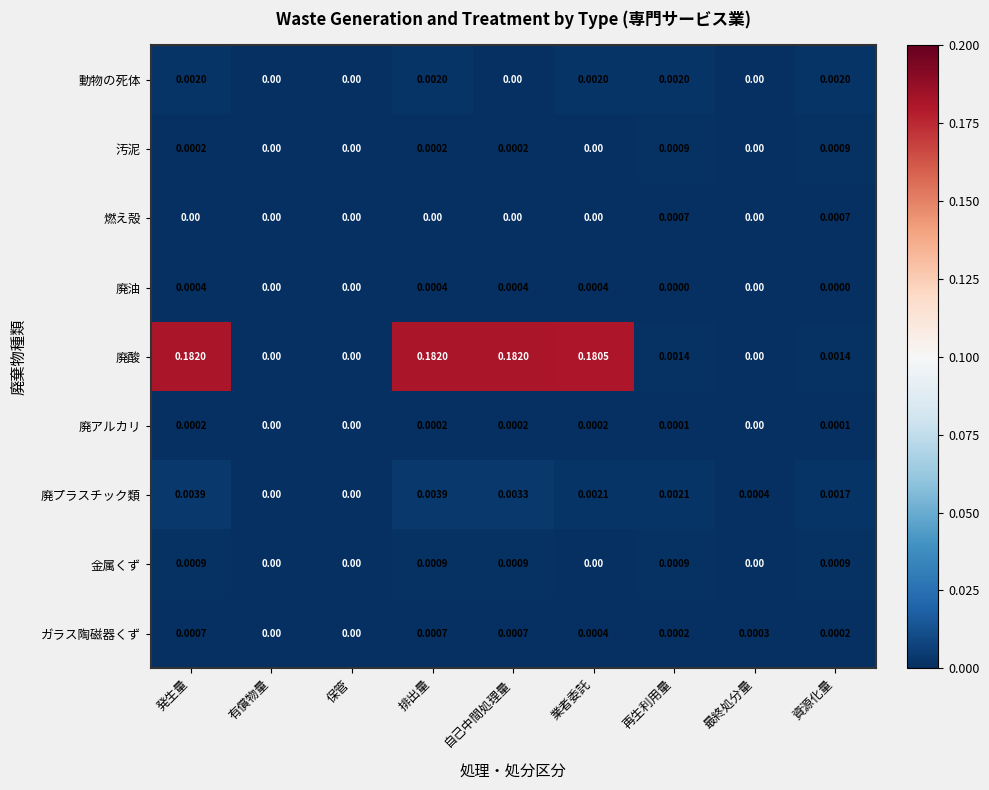

Between 保管 and 自己中間処理量, which series saw the biggest shift?

廃酸